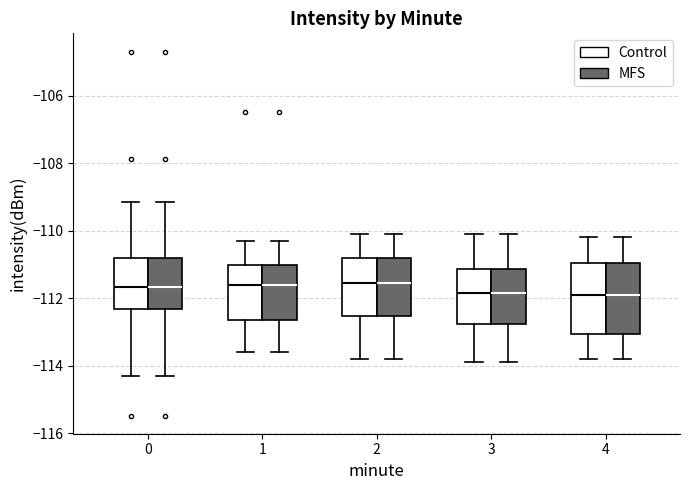

Where does the lower whisker of the box for 1 (Control) end on the y-axis? The values are not printed on the chart, so give them approximately, as read against the axis.

-113.6